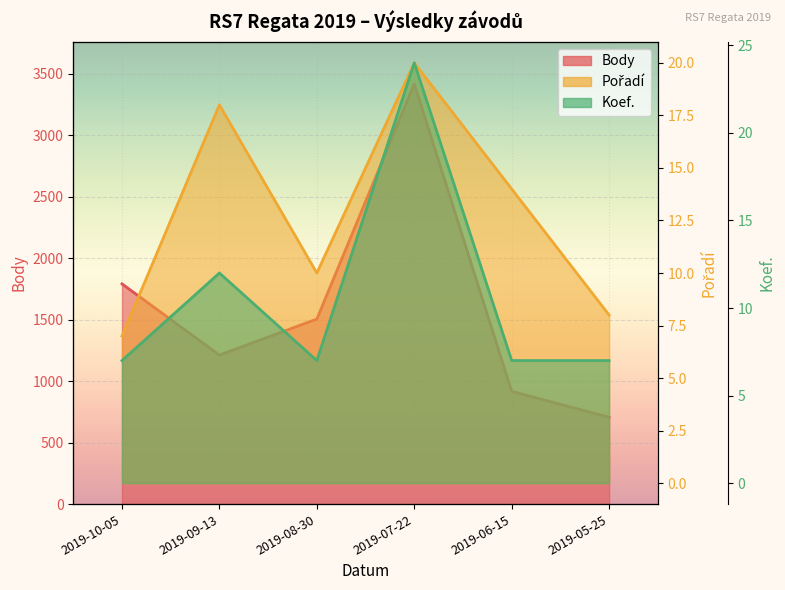

What is the sum of the Pořadí values at 2019-07-22 and 2019-10-05?

27